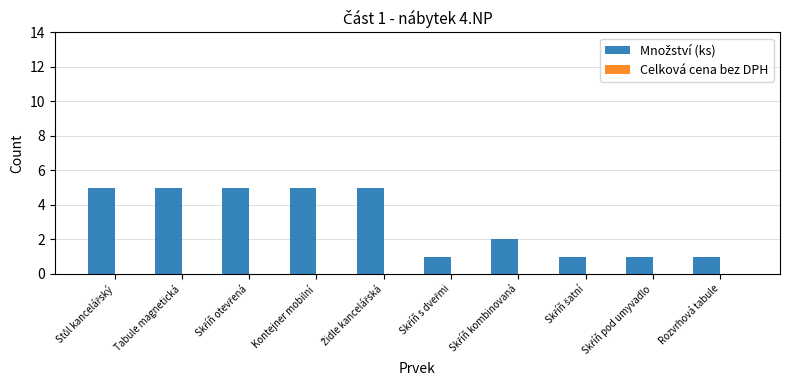

What is the difference between the maximum and second lowest values?

4